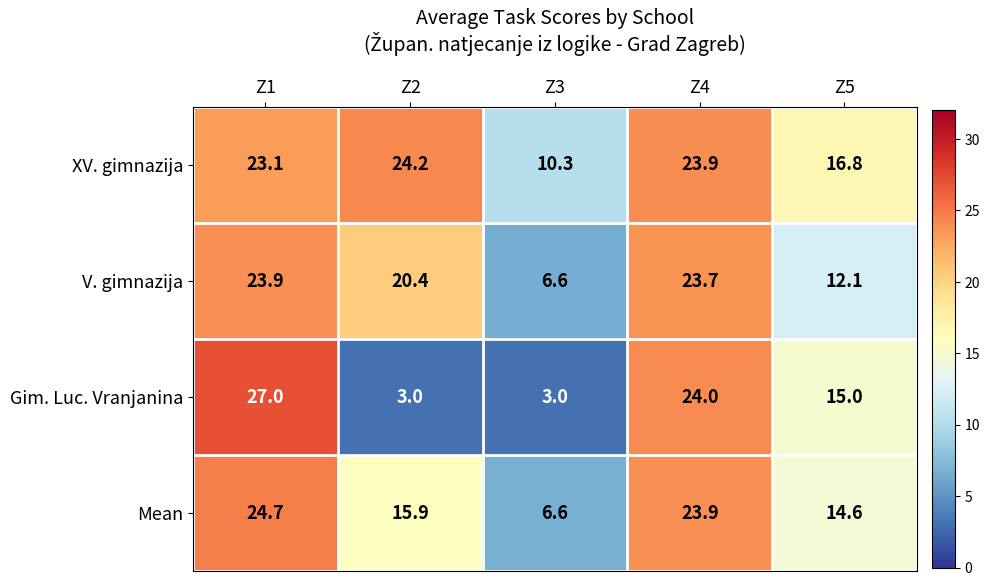

Which series has the largest total across all categories?

XV. gimnazija